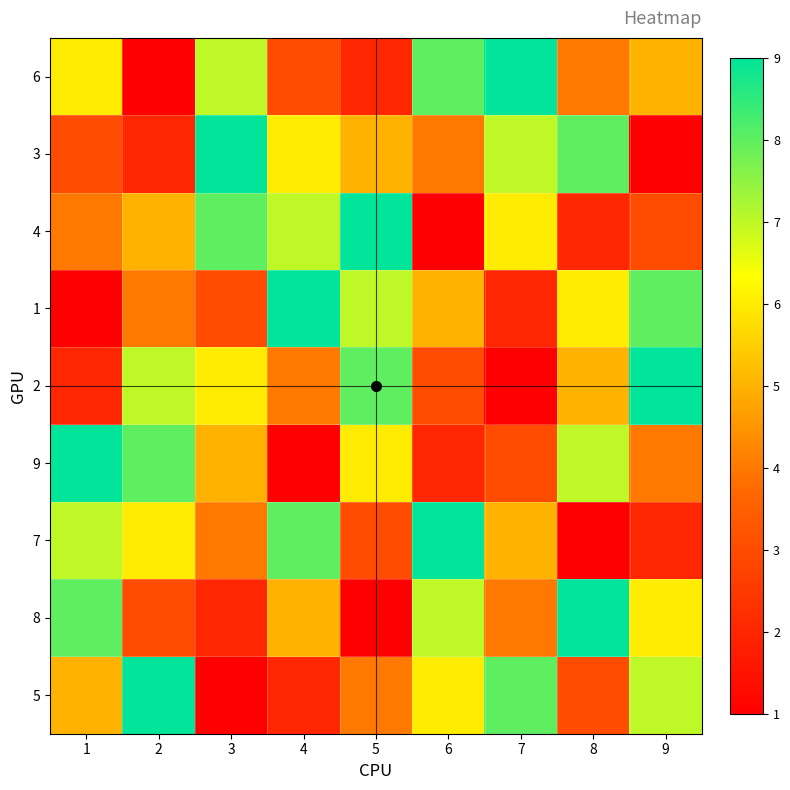

Reading right to left, list all the values displayed in this chart.

6: 9=5	8=4	7=9	6=8	5=2	4=3	3=7	2=1	1=6
3: 9=1	8=8	7=7	6=4	5=5	4=6	3=9	2=2	1=3
4: 9=3	8=2	7=6	6=1	5=9	4=7	3=8	2=5	1=4
1: 9=8	8=6	7=2	6=5	5=7	4=9	3=3	2=4	1=1
2: 9=9	8=5	7=1	6=3	5=8	4=4	3=6	2=7	1=2
9: 9=4	8=7	7=3	6=2	5=6	4=1	3=5	2=8	1=9
7: 9=2	8=1	7=5	6=9	5=3	4=8	3=4	2=6	1=7
8: 9=6	8=9	7=4	6=7	5=1	4=5	3=2	2=3	1=8
5: 9=7	8=3	7=8	6=6	5=4	4=2	3=1	2=9	1=5